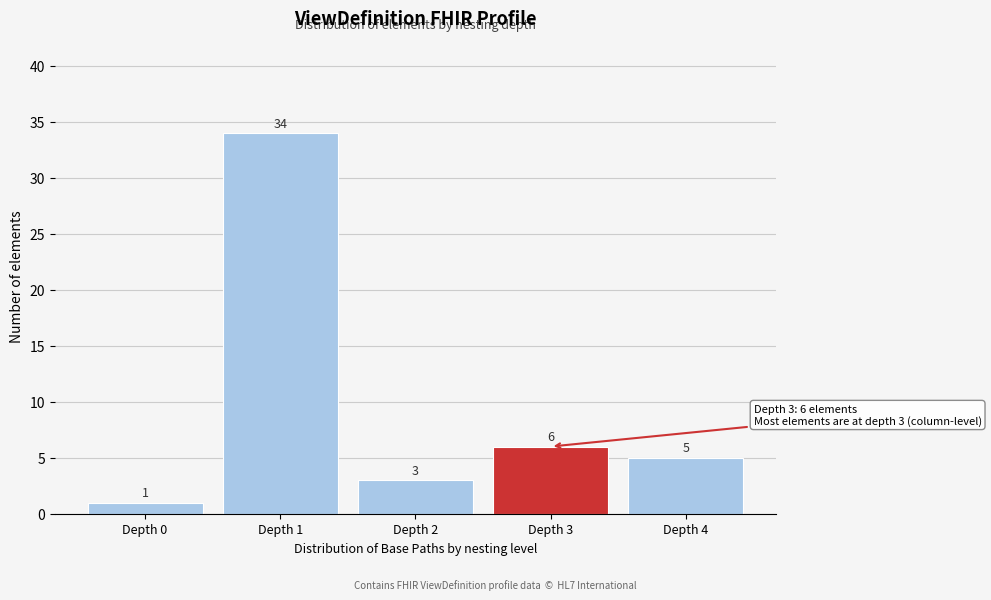

Reading left to right, extract all data points from this chart.

Depth 0=1	Depth 1=34	Depth 2=3	Depth 3=6	Depth 4=5